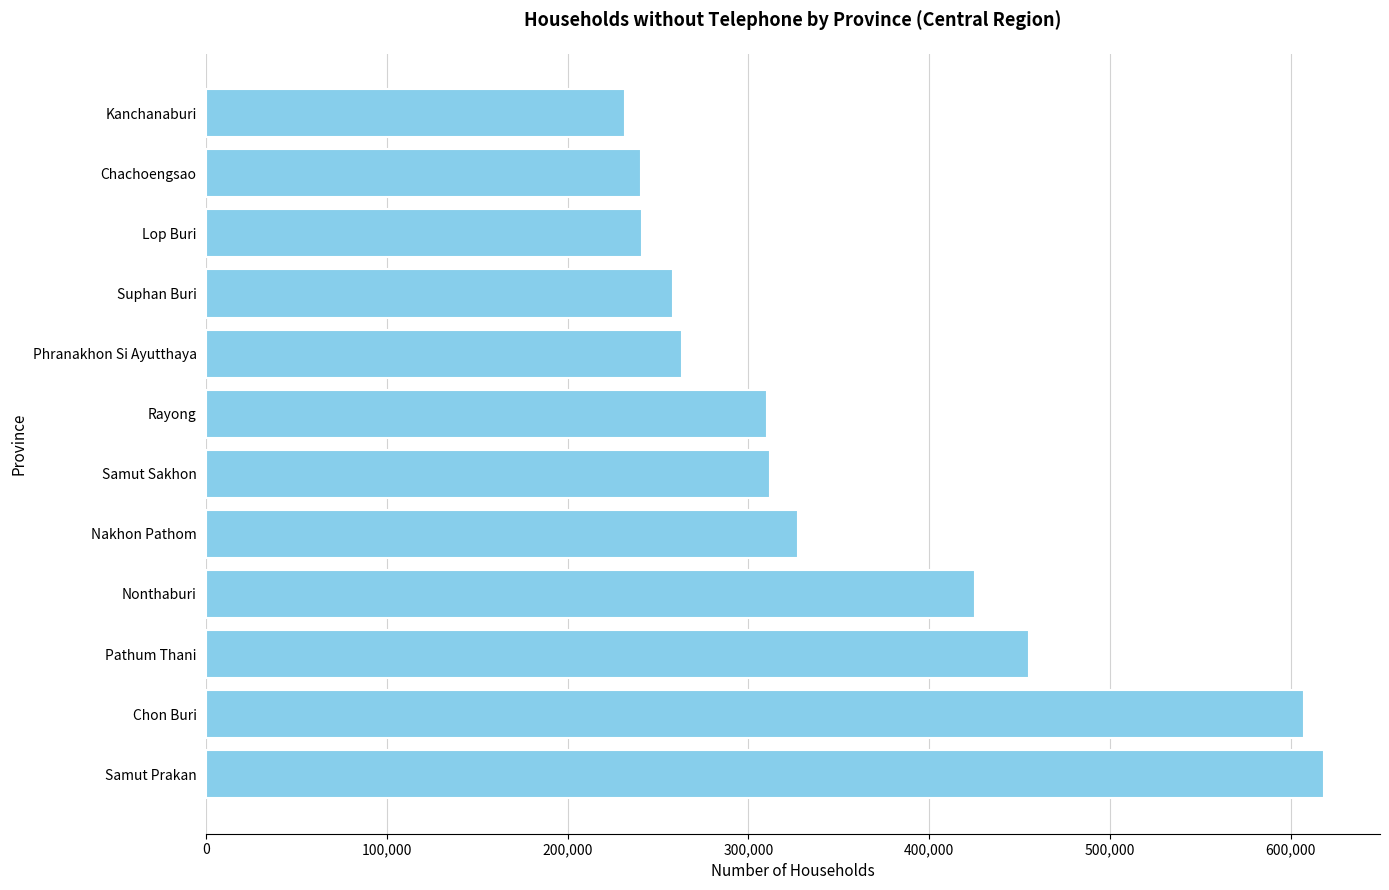

Approximately how many times larger is the value at Suphan Buri compared to Pathum Thani?

0.6